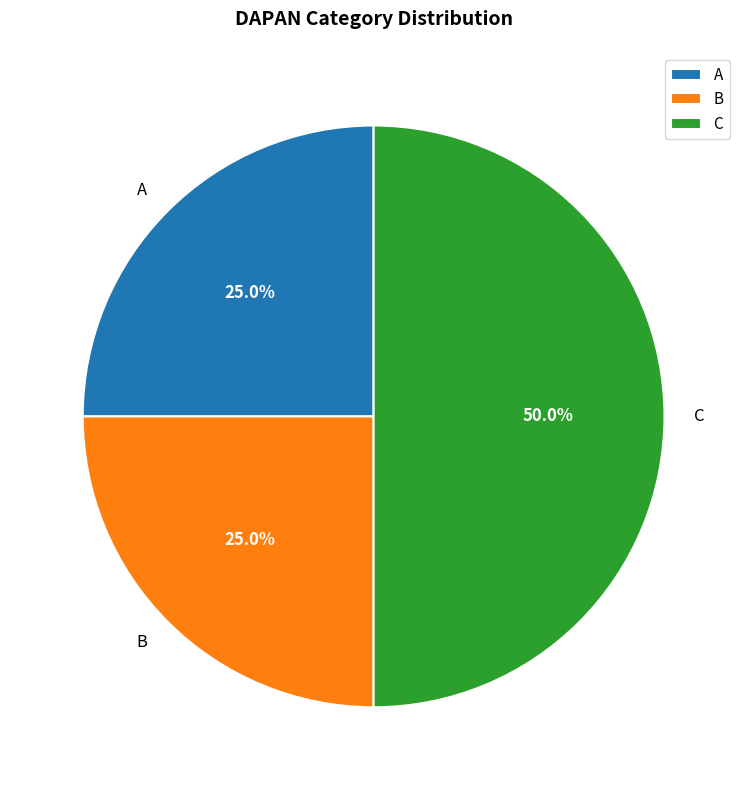

Between B and C, which is larger?

C